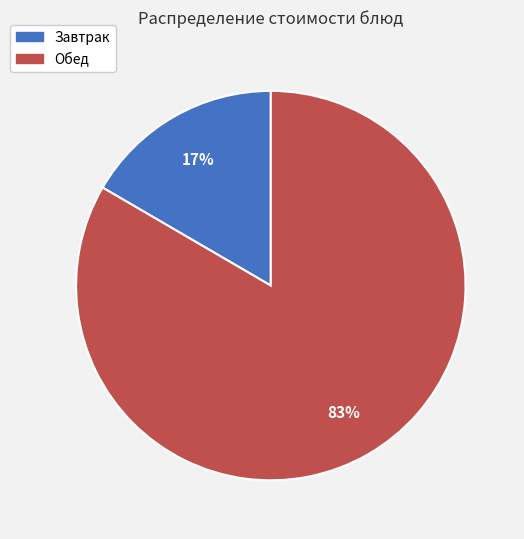

Is there a majority slice in this chart?

Yes